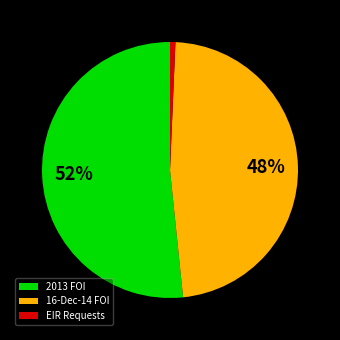

Combined, do 2013 FOI and 16-Dec-14 FOI account for over 50%?

Yes